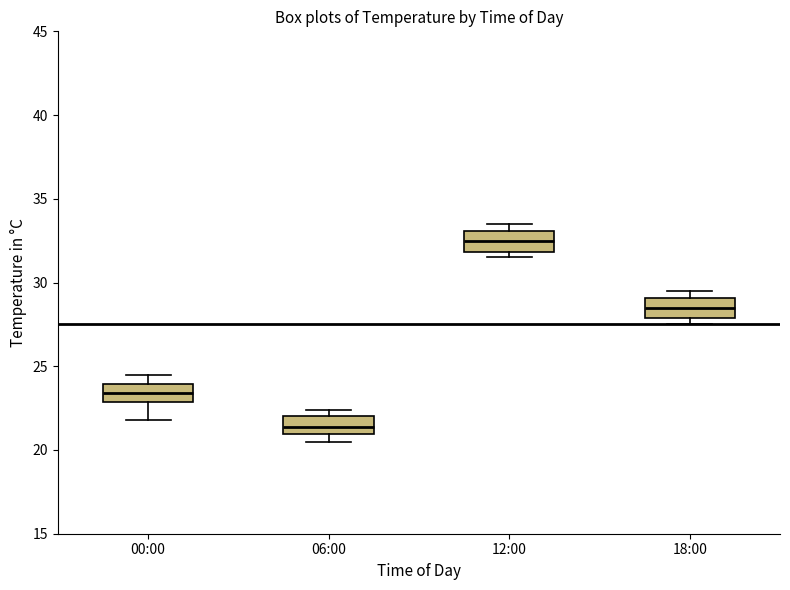

Reading left to right, read every box against the y-axis: the position of its median line, the range the box covers, and the ends of its whiskers. The values are not printed on the chart, so give them approximately, as read against the axis.

00:00: median 23.5, box 23.0 to 24.0, whiskers 22.0 to 24.5
06:00: median 21.5, box 21.0 to 22.0, whiskers 20.5 to 22.5
12:00: median 32.5, box 32.0 to 33.0, whiskers 31.5 to 33.5
18:00: median 28.5, box 28.0 to 29.0, whiskers 27.5 to 29.5